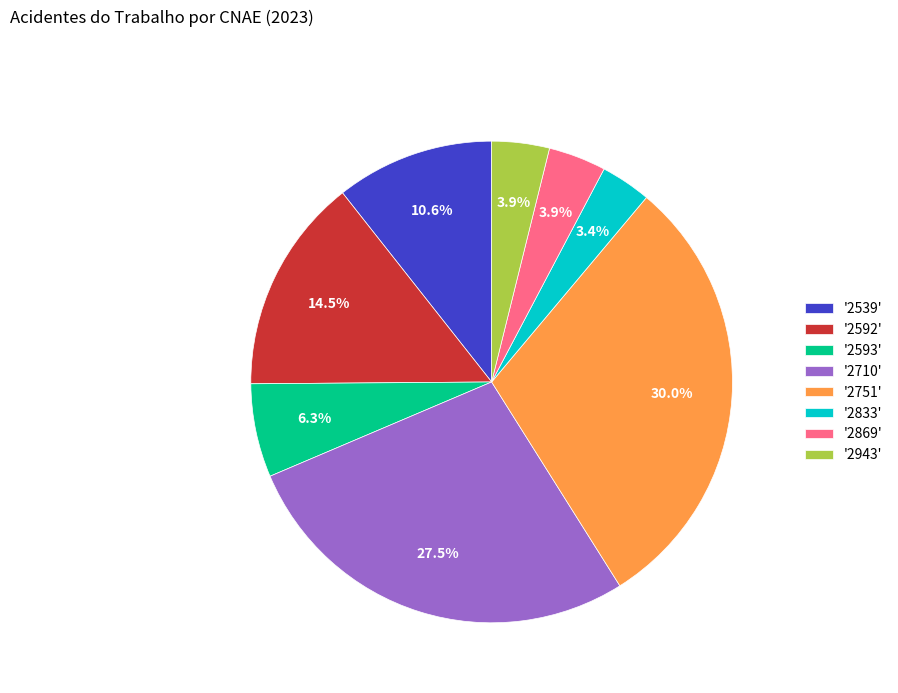

Count the number of slices in the pie.

8